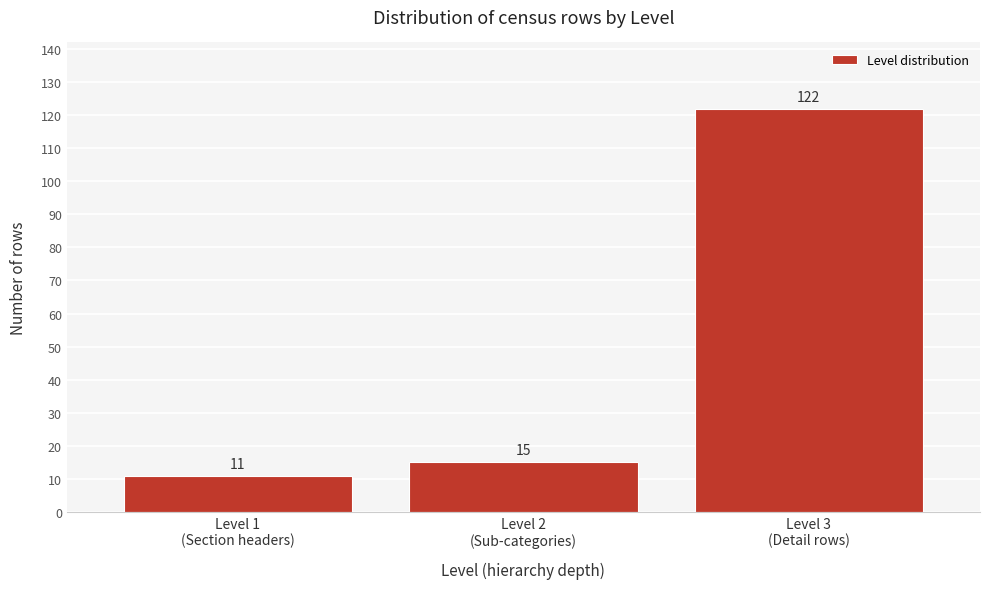

Reading left to right, what are all the values shown in this chart?

11	15	122